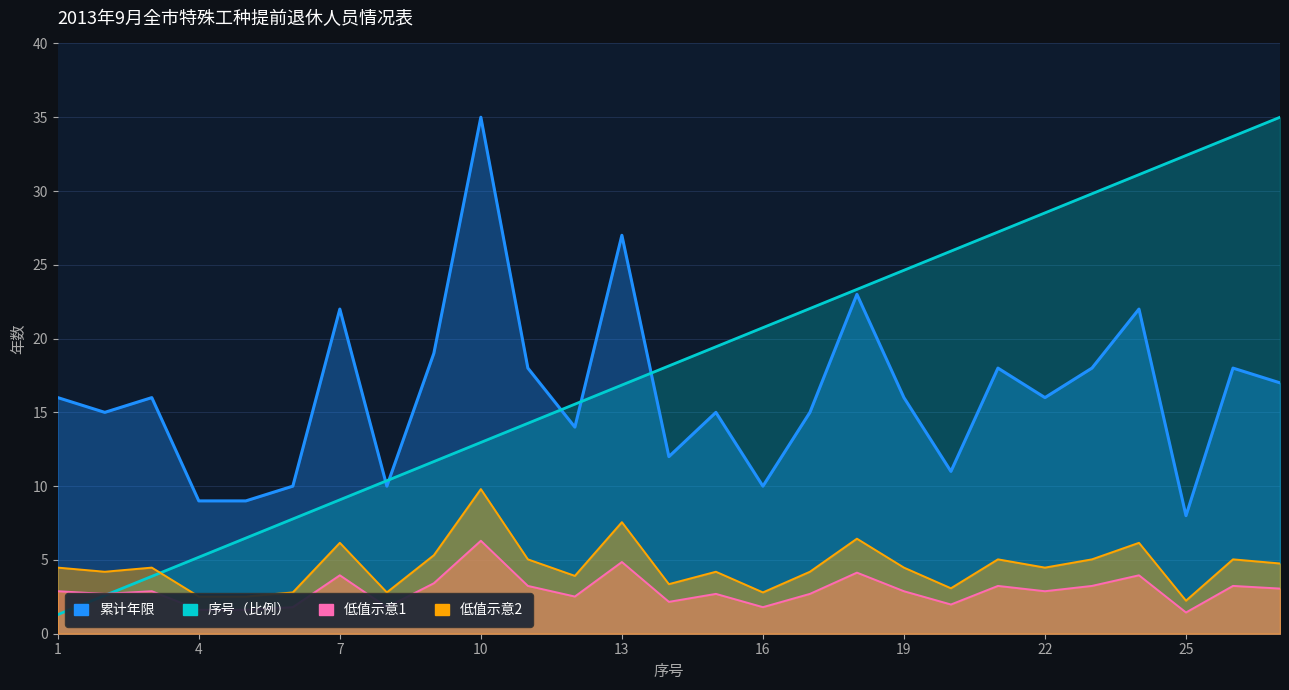

Between 22 and 4, which is larger?

22